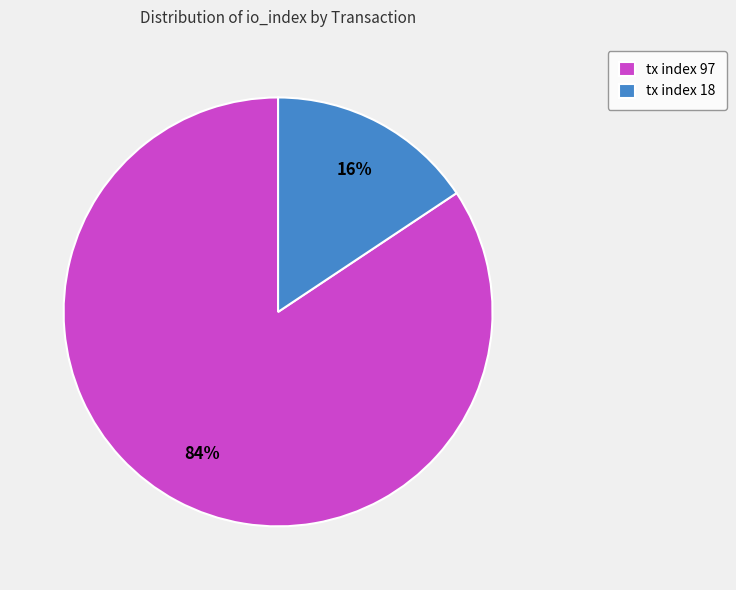

To the nearest percent, what percentage of the pie is tx index 18?

16%